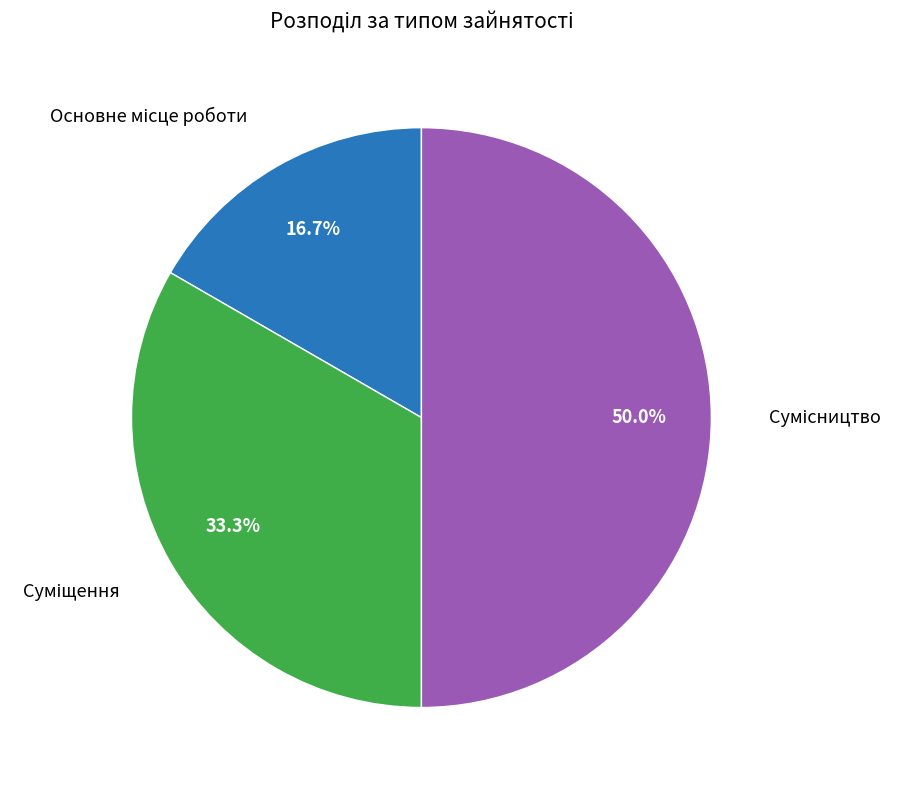

Rank the categories by value from highest to lowest.

Сумісництво, Суміщення, Основне місце роботи